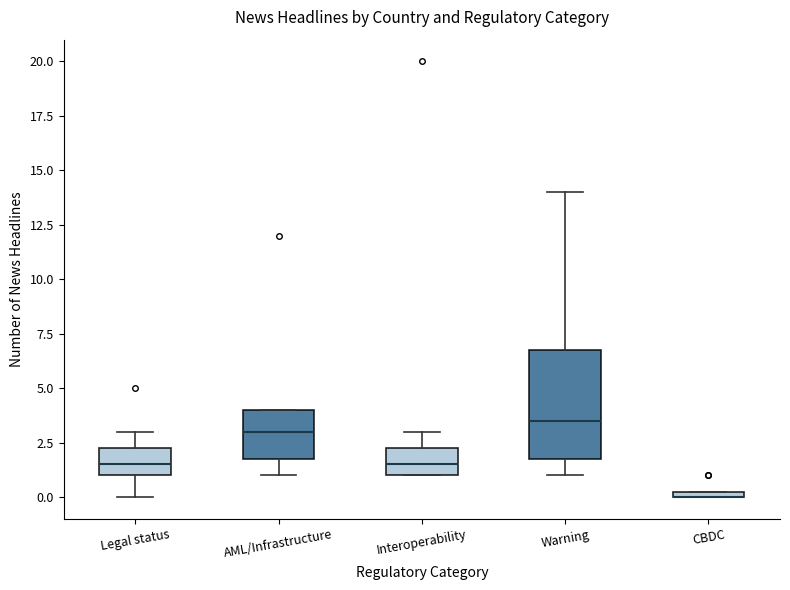

Which box is the tallest, from its lower edge to its upper edge?

Warning